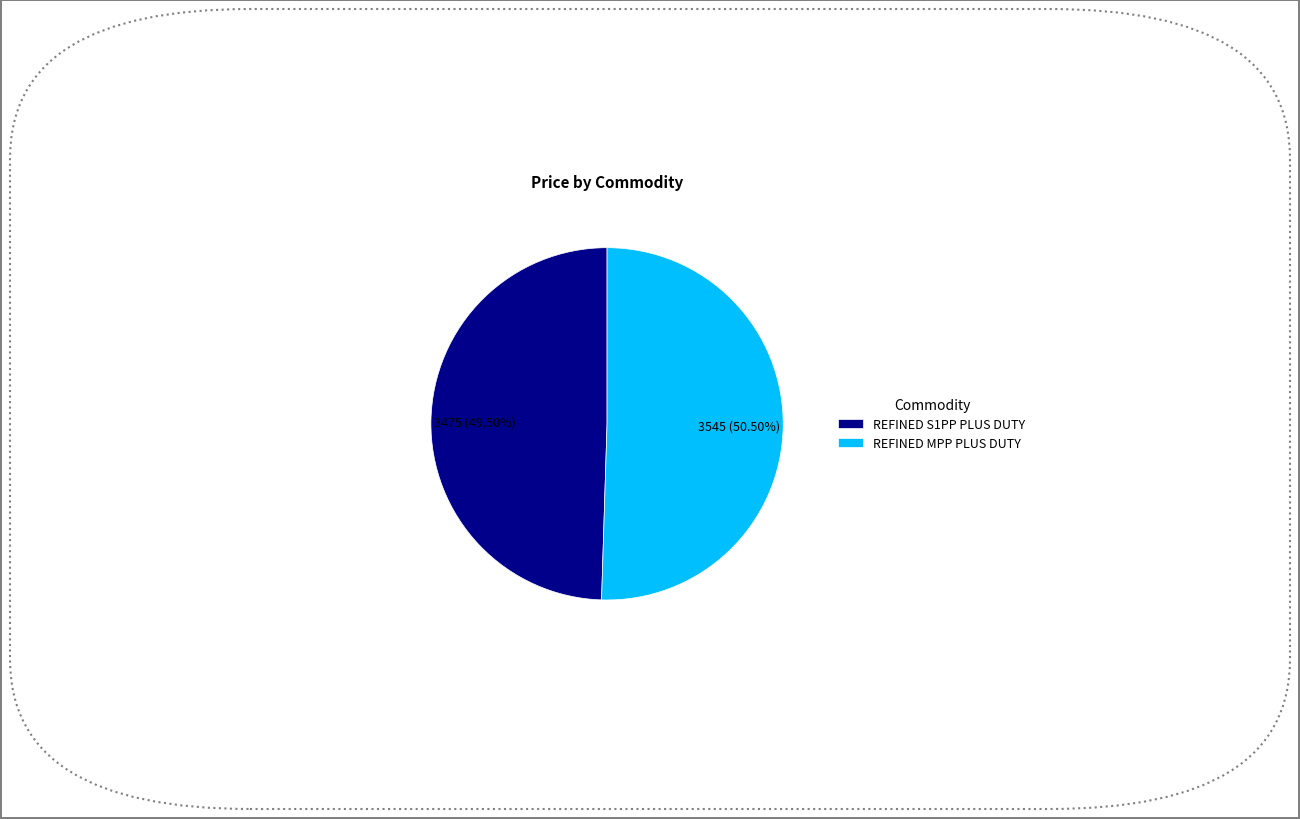

What is the smallest slice in the pie chart?

REFINED S1PP PLUS DUTY